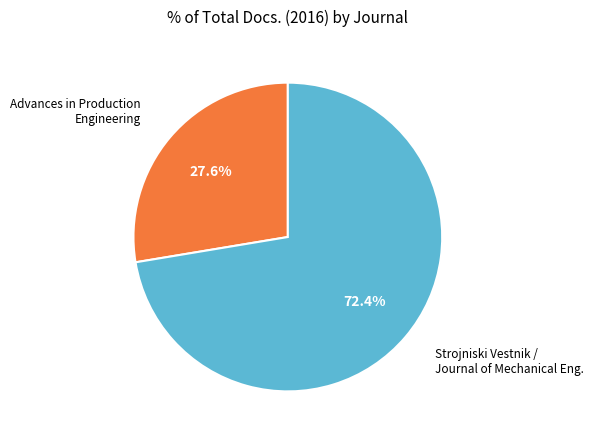

Is there a majority slice in this chart?

Yes